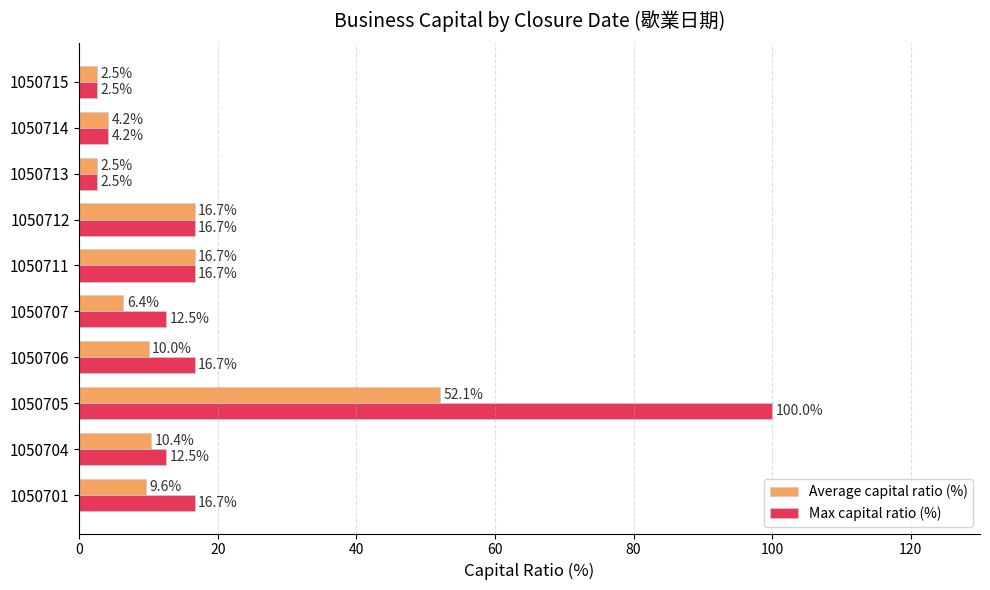

What is the approximate value of Average capital ratio (%) at 1050712?

16.7